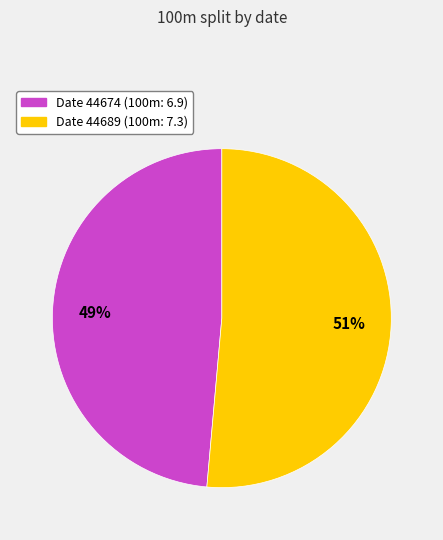

Is there a majority slice in this chart?

Yes